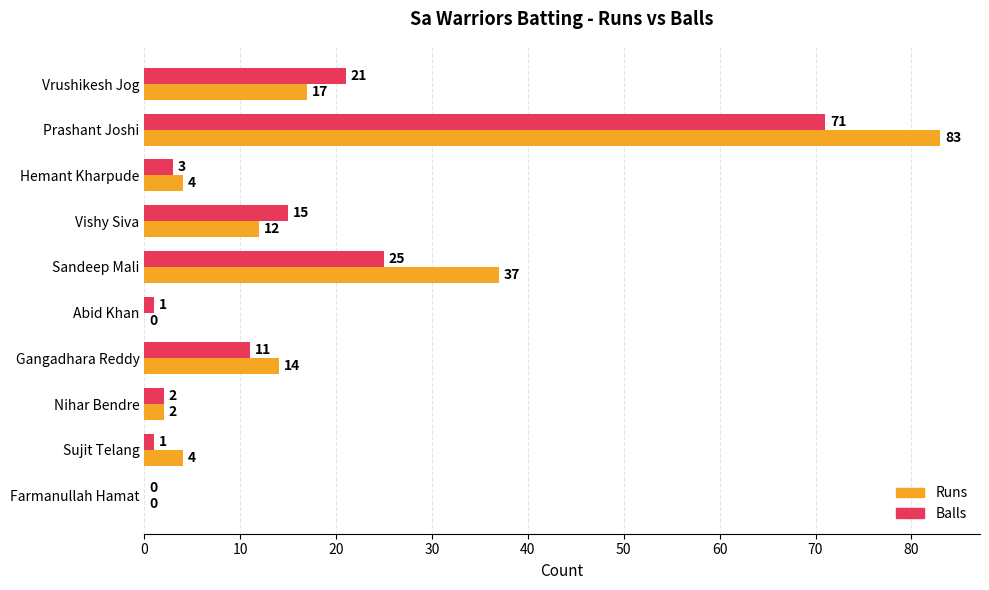

What is the maximum value shown in the chart?

83